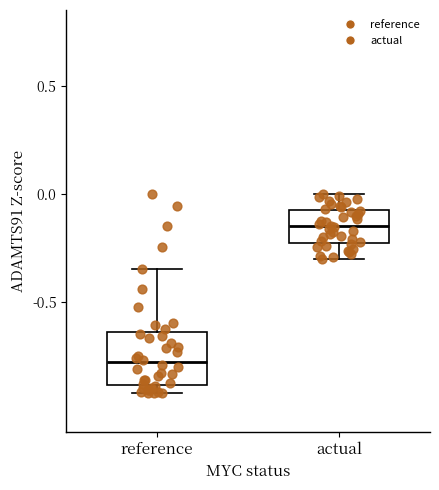

Reading left to right, transcribe this box plot: for each box, give where its median line is, the range the box spans, and where its two whiskers end, as read against the y-axis. The values are not printed on the chart, so give them approximately, as read against the axis.

reference: median -0.80, box -0.90 to -0.65, whiskers -0.90 (just below the box's lower edge) to -0.35
actual: median -0.15, box -0.25 to -0.10, whiskers -0.30 to 0.00